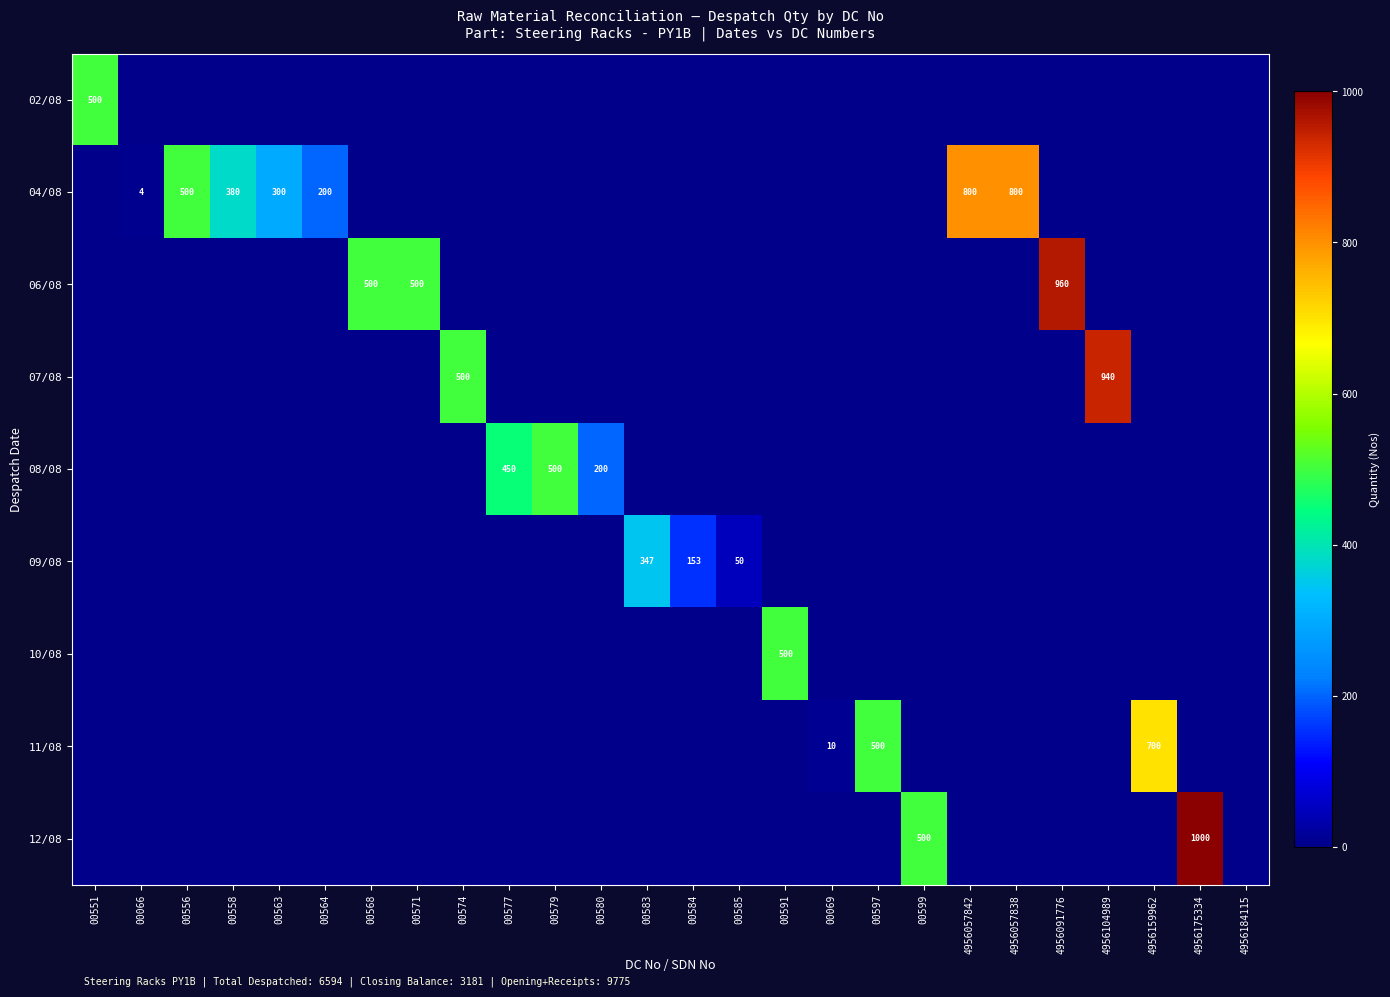

Count the number of categories in the chart.

26